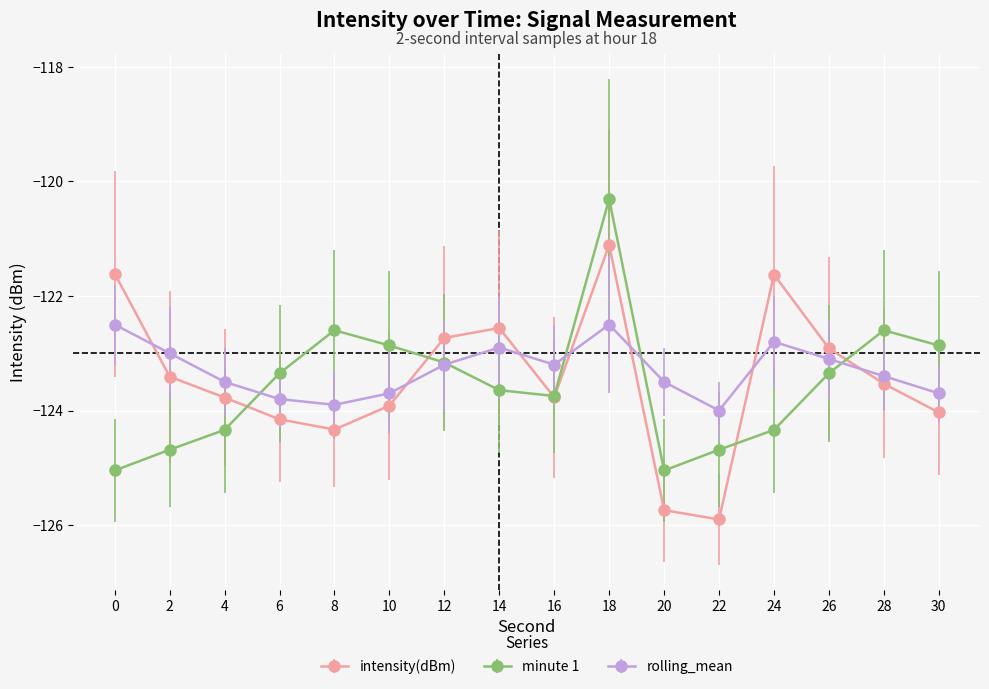

After their last crossing, which series has the higher values: minute 1 or rolling_mean?

minute 1